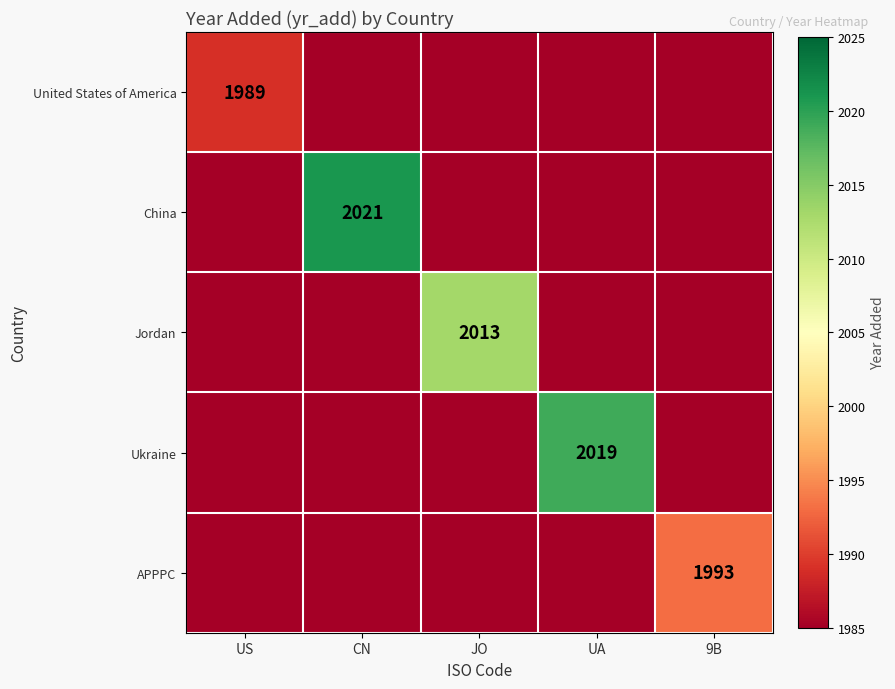

Is it true that APPPC equals 1993 at 9B?

True